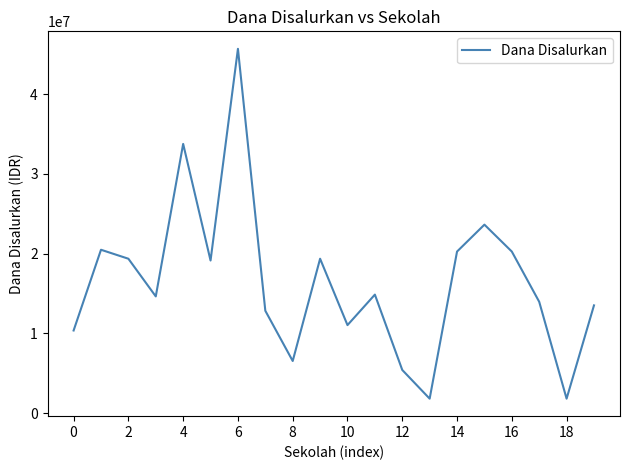

What is the difference between the maximum and minimum values?

43875000